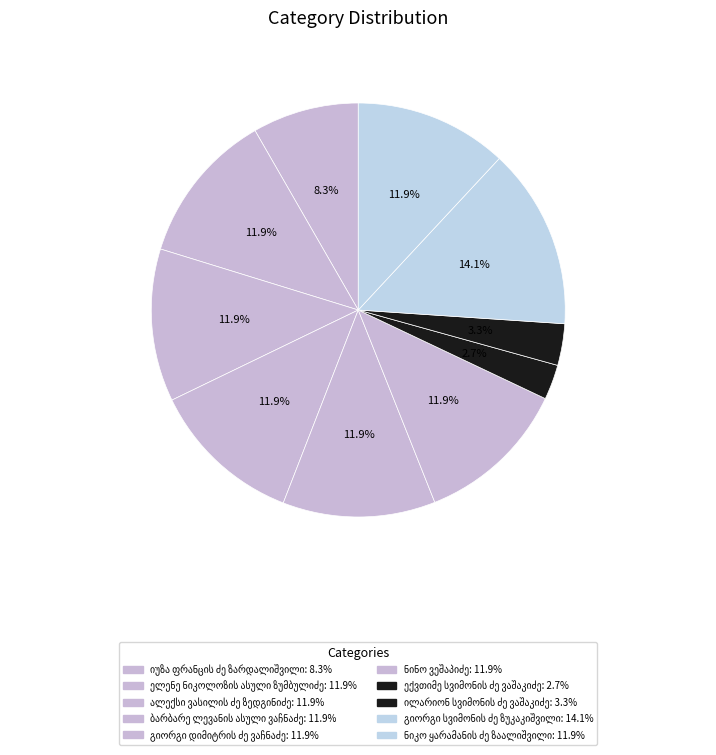

How many segments does this pie chart have?

10